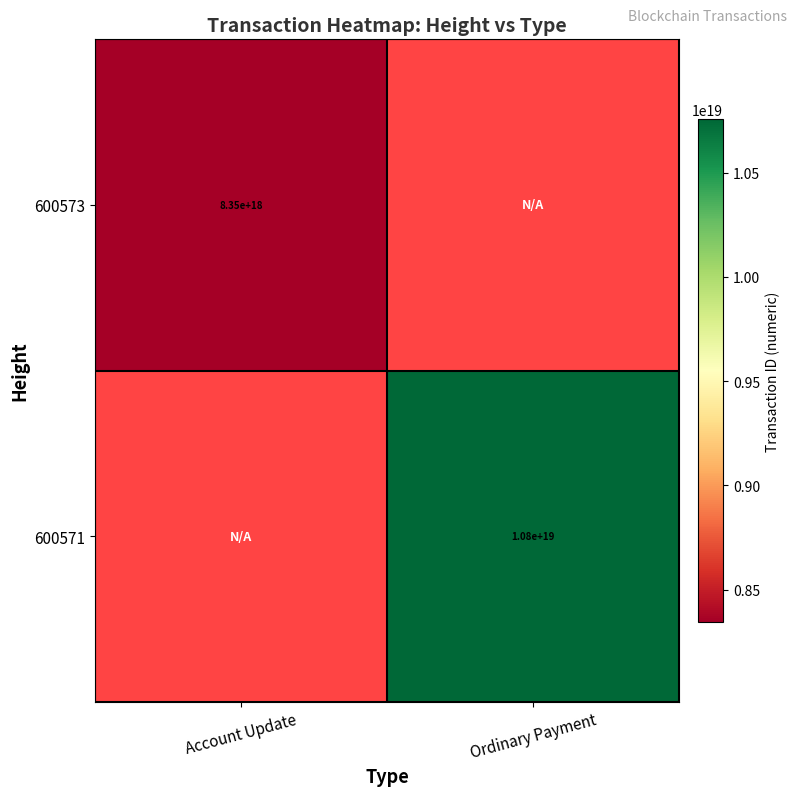

Which category has the highest value across all series?

Ordinary Payment